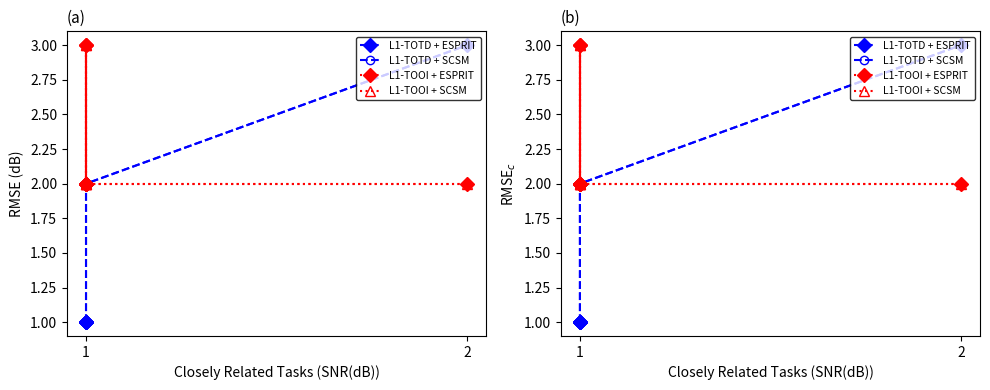

True or false: L1-TOOI + ESPRIT and L1-TOOI + SCSM intersect in this chart.

False